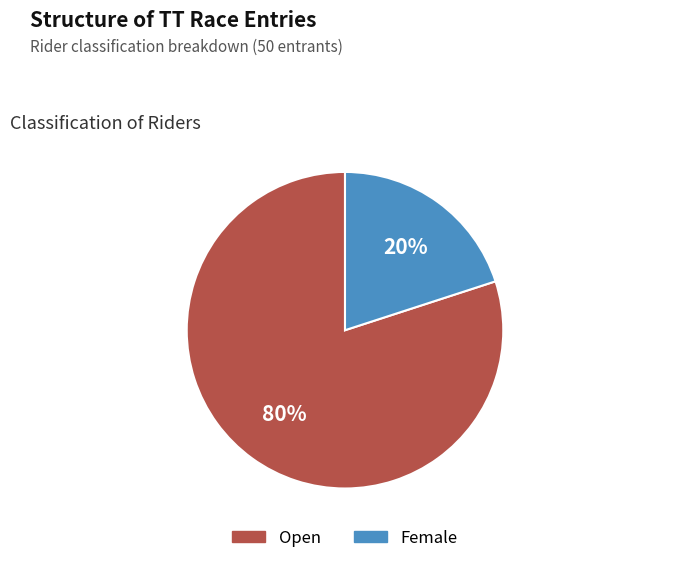

Count the number of slices in the pie.

2